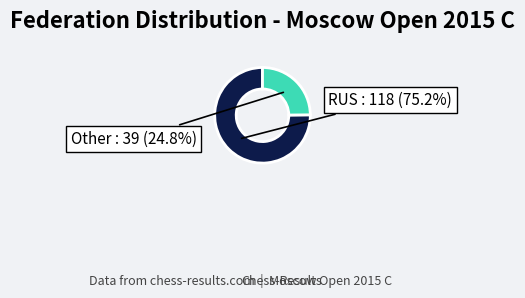

Which category has the biggest portion of the pie?

RUS